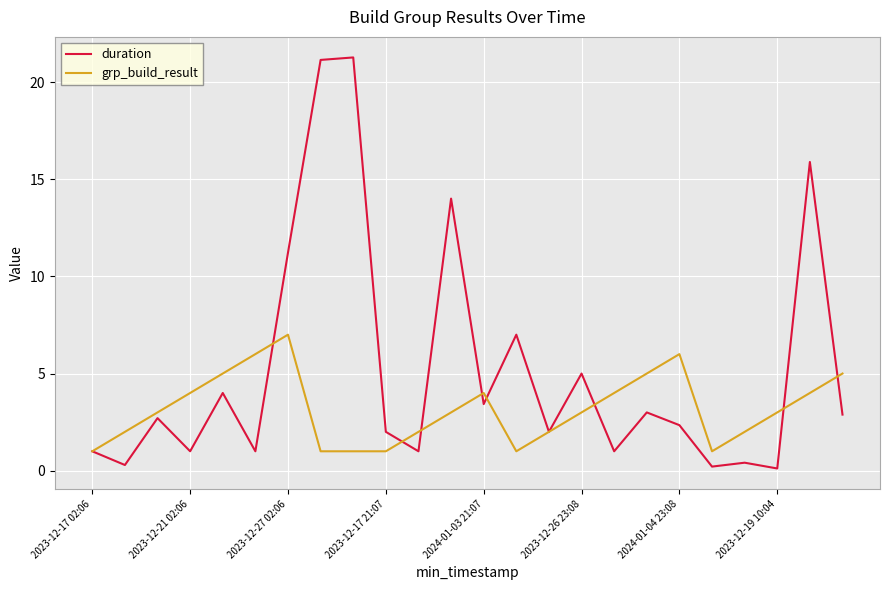

True or false: duration and grp_build_result intersect in this chart.

True